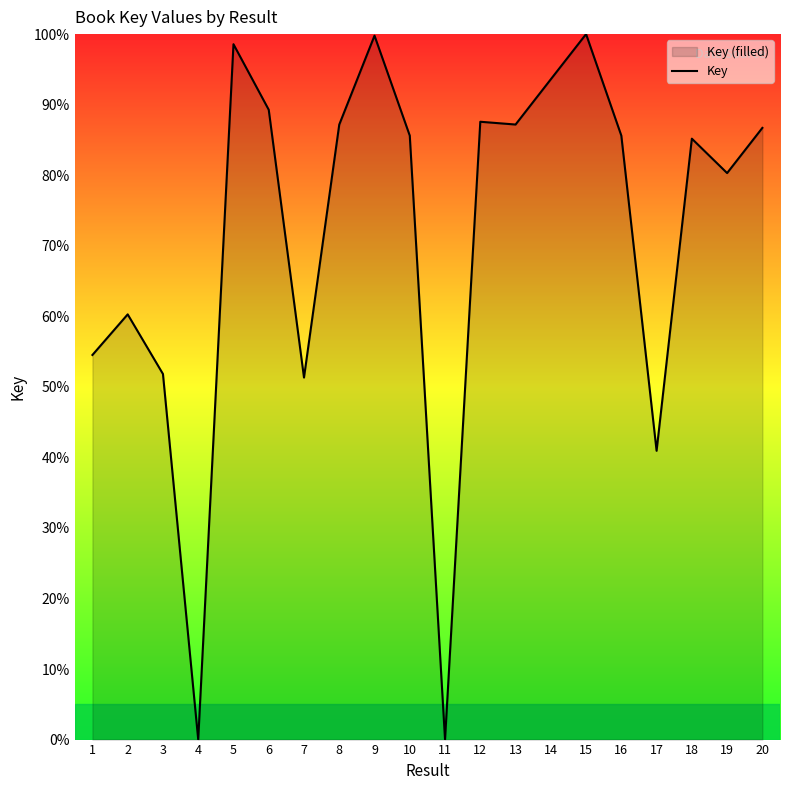

How many series are shown in this chart?

1